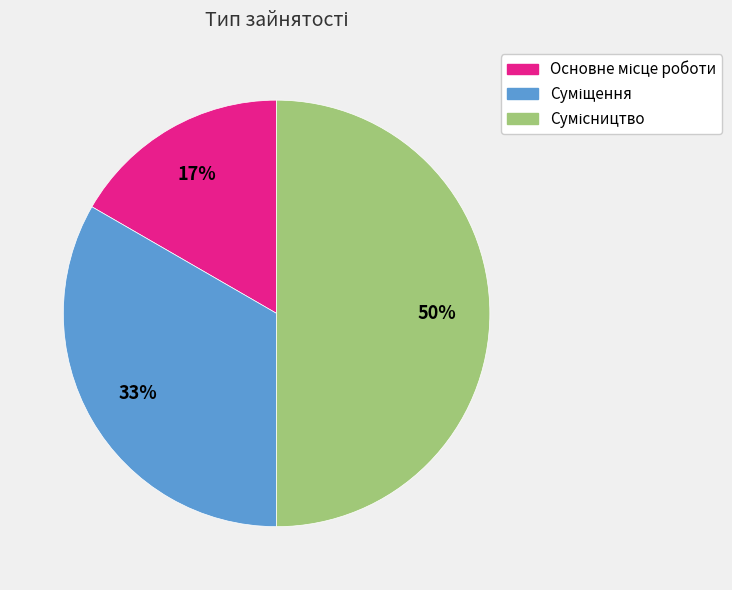

How many slices are in this pie chart?

3